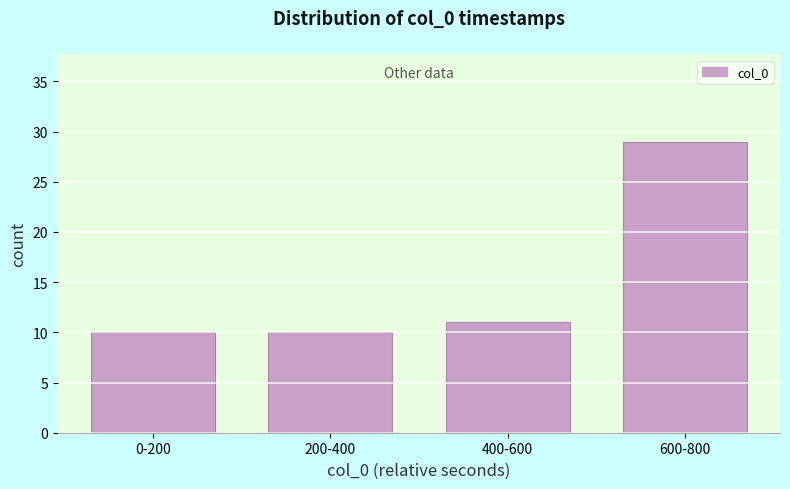

Reading left to right, list all the values displayed in this chart.

0-200=10	200-400=10	400-600=11	600-800=29